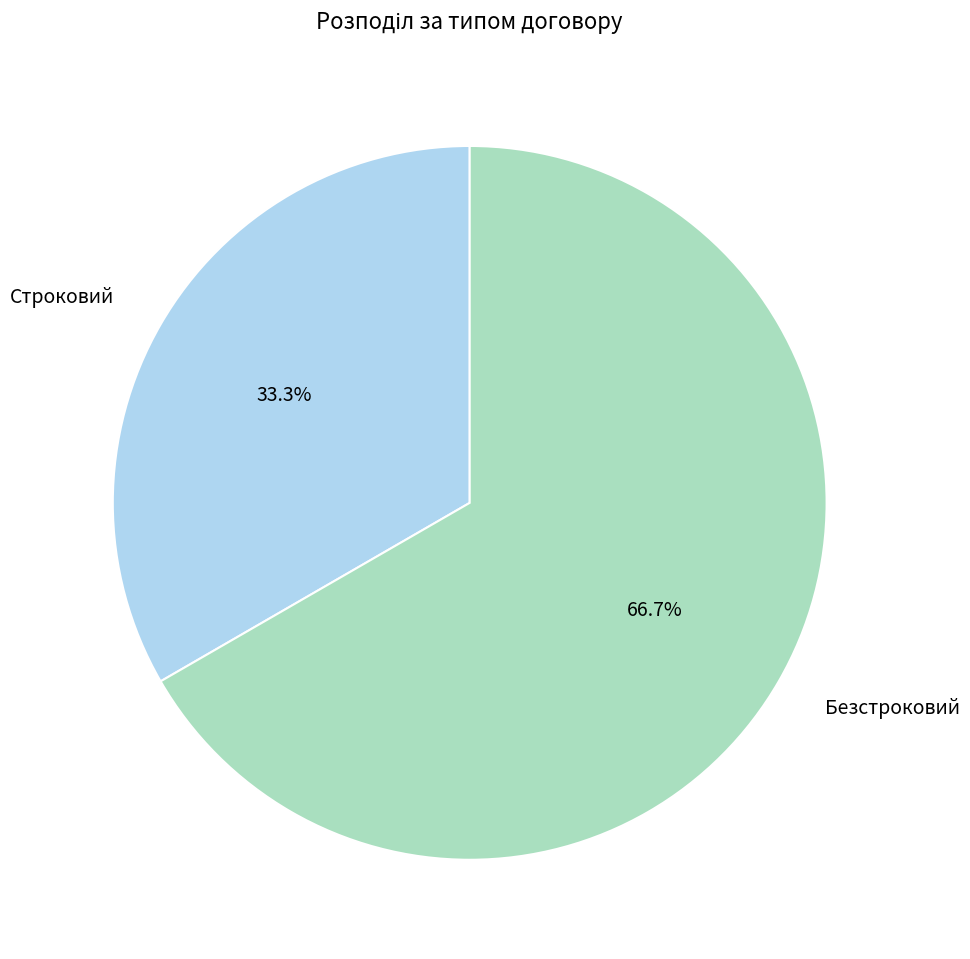

To the nearest percent, what is the average slice percentage?

50%